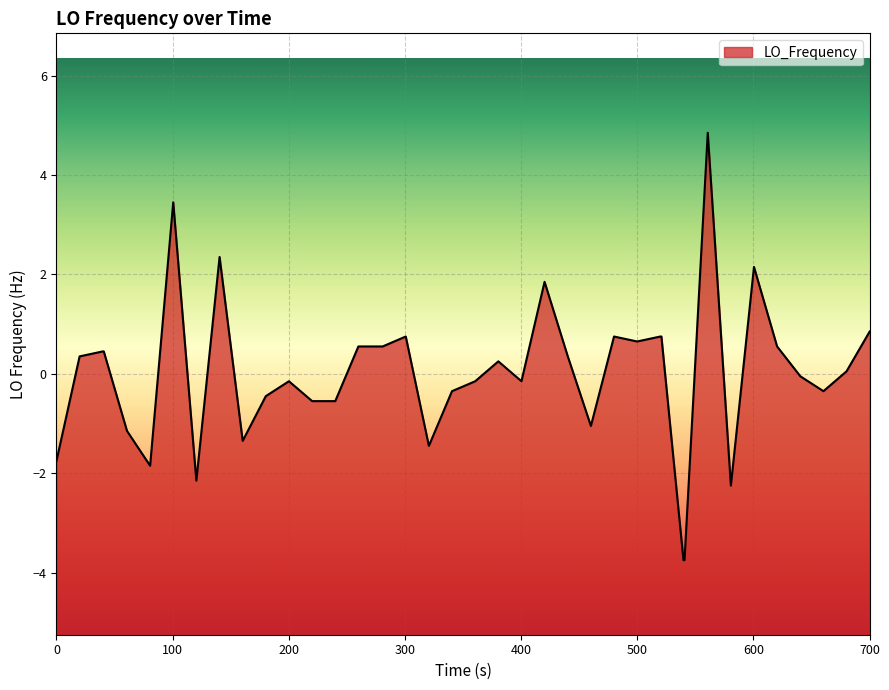

How many distinct data groups are displayed?

1